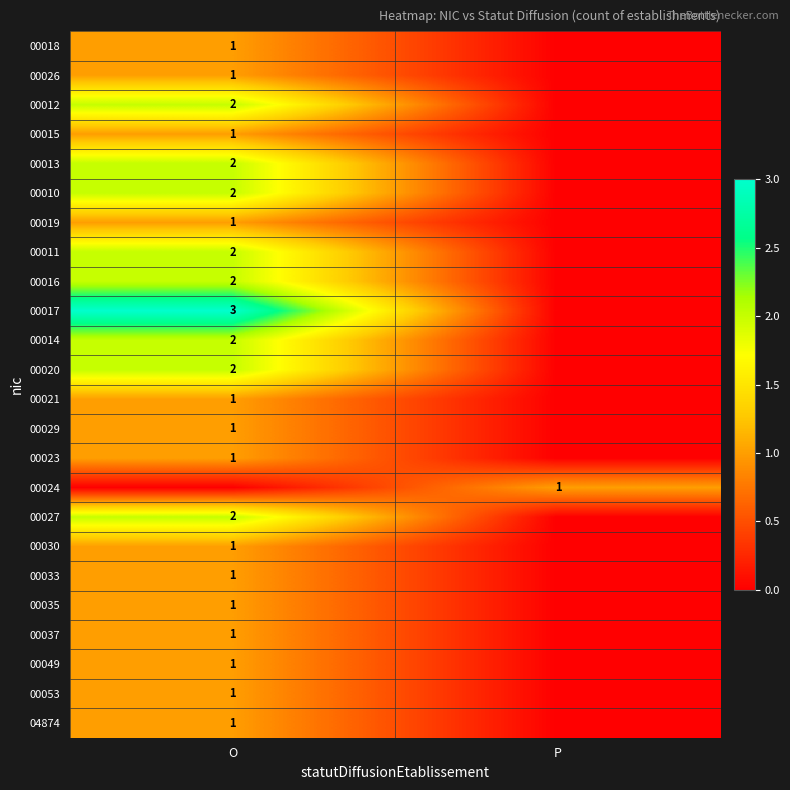

The value of 00019 at O is 1. True or false?

True